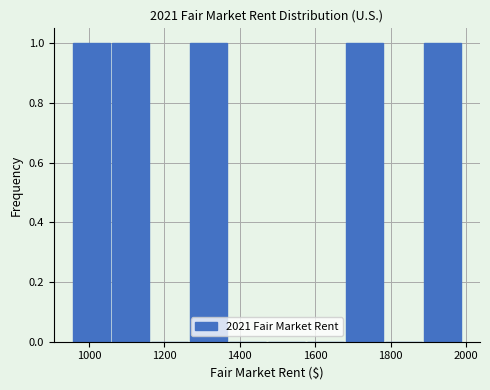

Reading left to right, list every bar in this chart as the range it spans on the x-axis followed by its height. Neither the bar edges nor the heights are printed on the chart, so give them approximately, as read against the axes.

960 to 1060: 1
1060 to 1160: 1
1160 to 1260: 0
1260 to 1360: 1
1360 to 1480: 0
1480 to 1580: 0
1580 to 1680: 0
1680 to 1780: 1
1780 to 1880: 0
1880 to 1980: 1